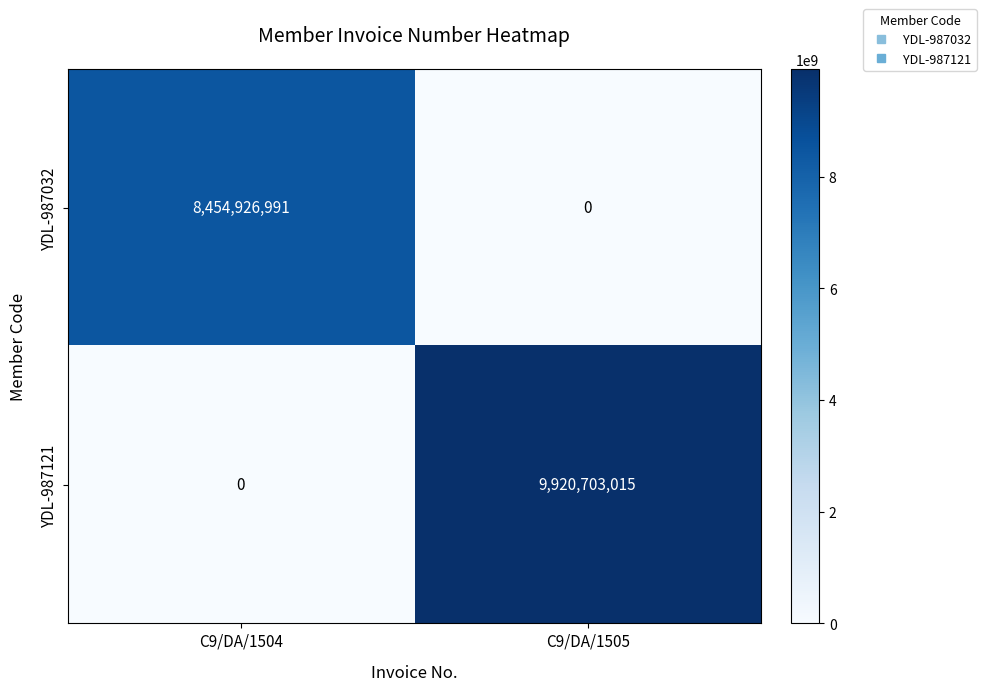

What is the average value of the YDL-987121 series?

4960351508